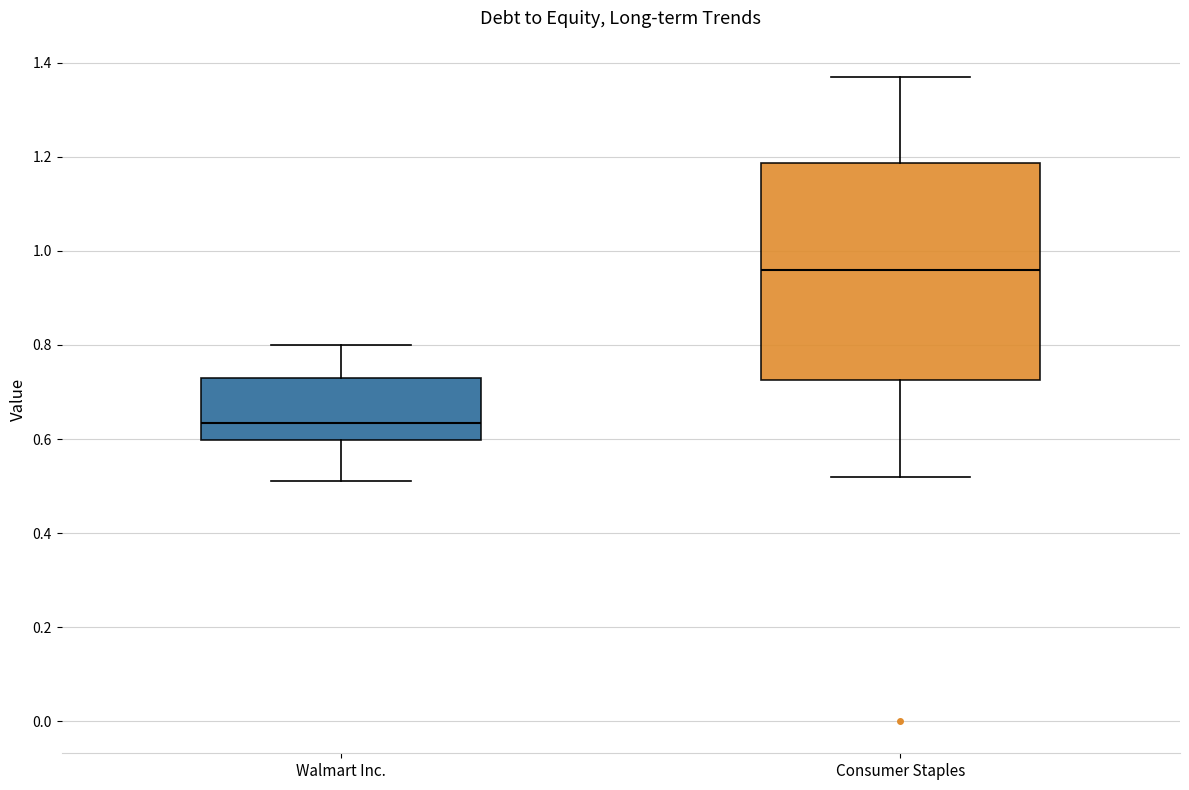

Reading left to right, read every box against the y-axis: the position of its median line, the range the box covers, and the ends of its whiskers. The values are not printed on the chart, so give them approximately, as read against the axis.

Walmart Inc.: median 0.64, box 0.60 to 0.74, whiskers 0.52 to 0.80
Consumer Staples: median 0.96, box 0.72 to 1.18, whiskers 0.52 to 1.38